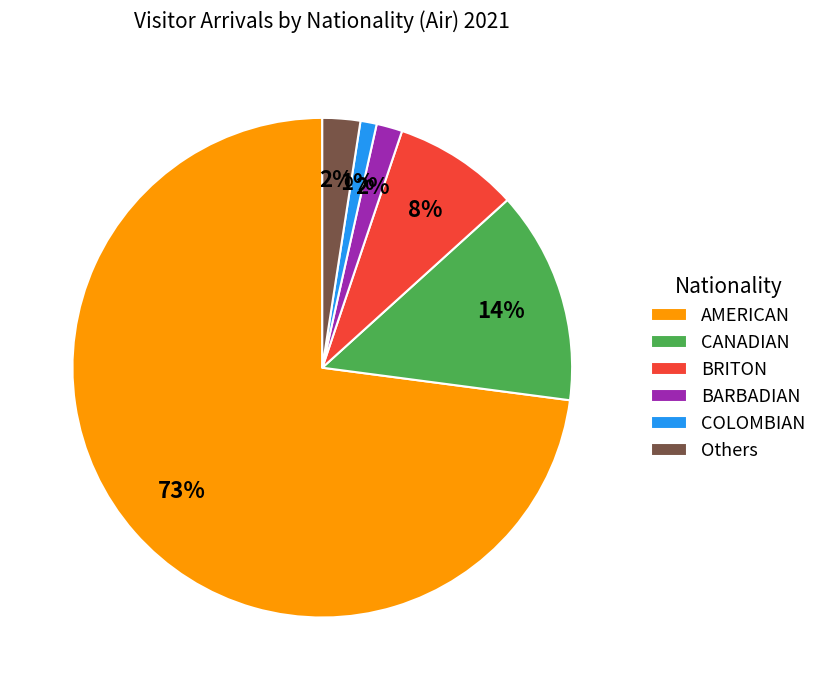

Between AMERICAN and BARBADIAN, which is larger?

AMERICAN